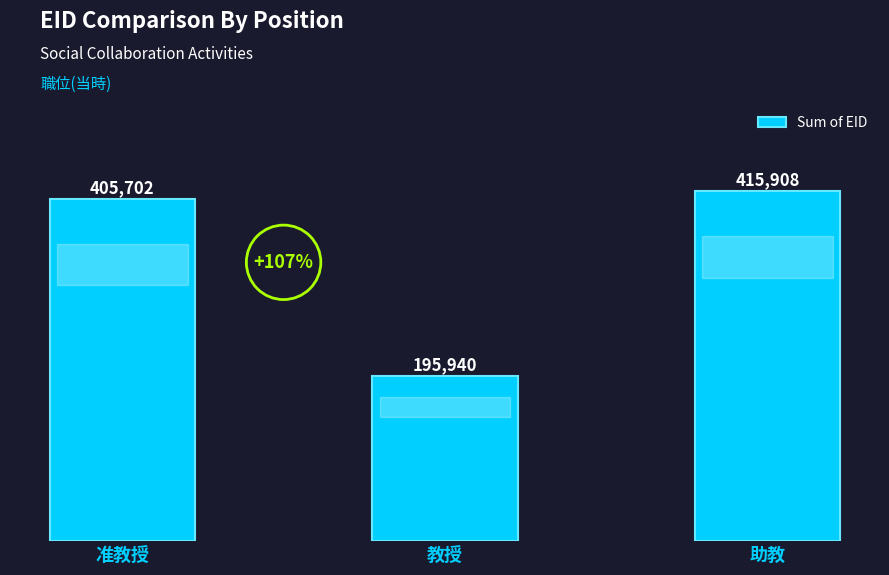

What position from the left is 助教?

3